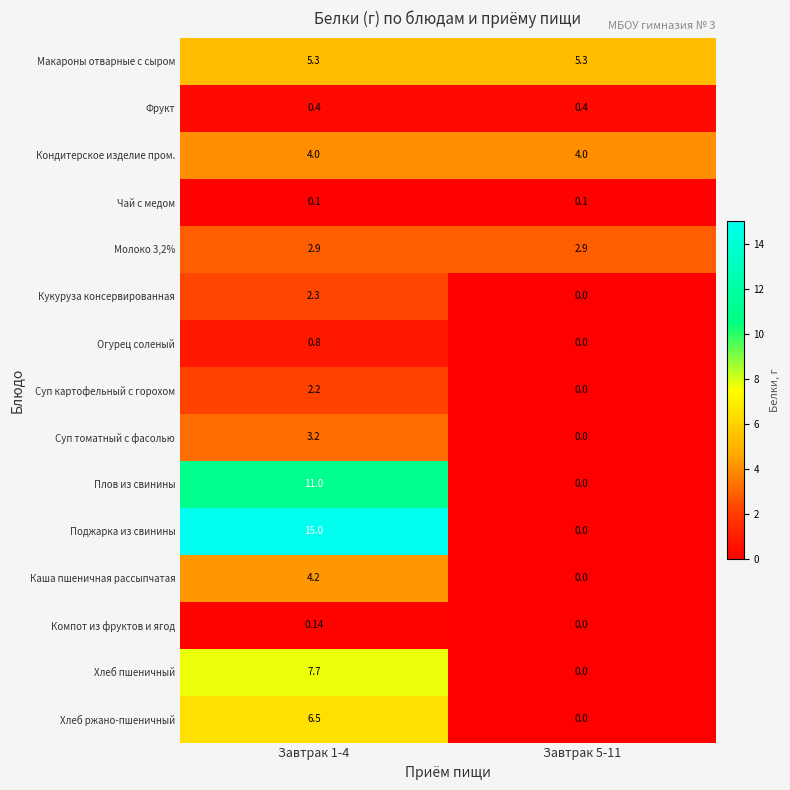

Is the value of Каша пшеничная рассыпчатая at Завтрак 1-4 greater than the value of Огурец соленый at Завтрак 5-11?

Yes